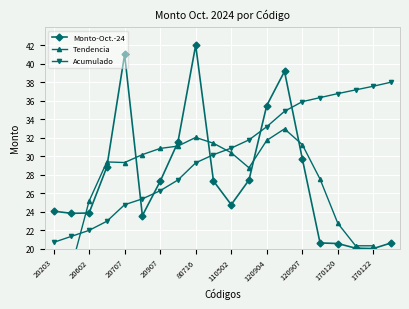

Is it true that Acumulado equals 22.0 at 20602?

True